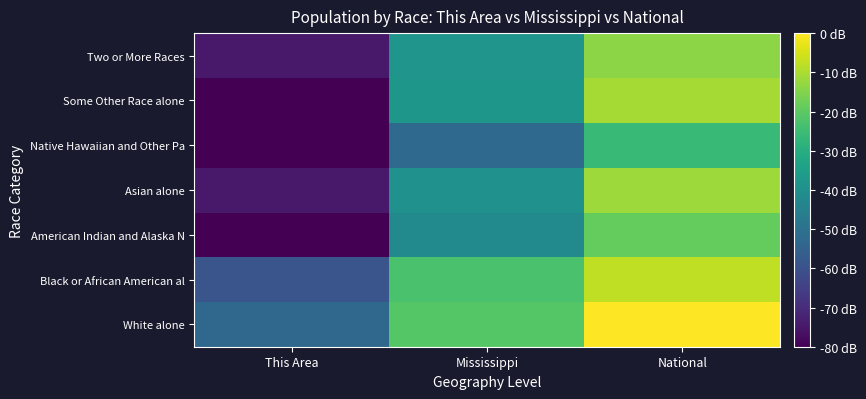

Rank the series at Mississippi from lowest to highest value.

Native Hawaiian and Other Pa, American Indian and Alaska N, Asian alone, Two or More Races, Some Other Race alone, Black or African American al, White alone